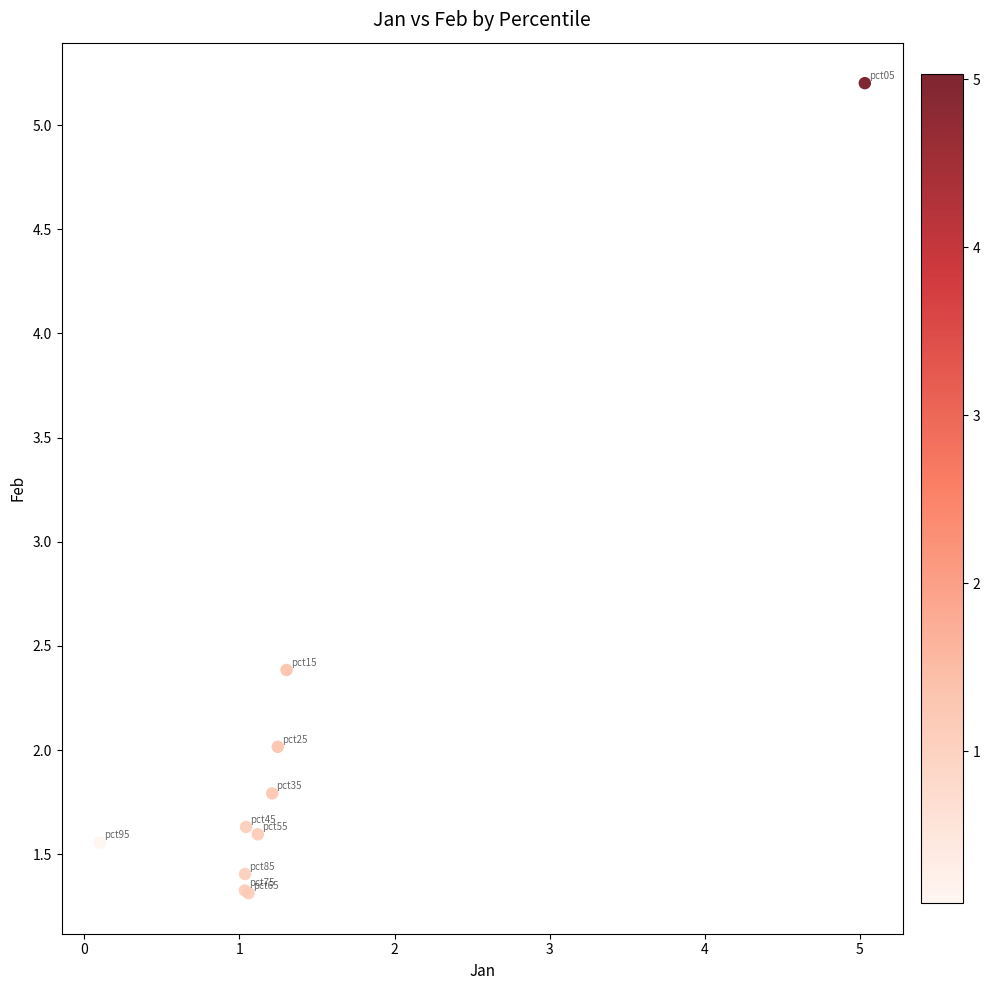

What Y value in the scatter plot is closest to 3?

2.4